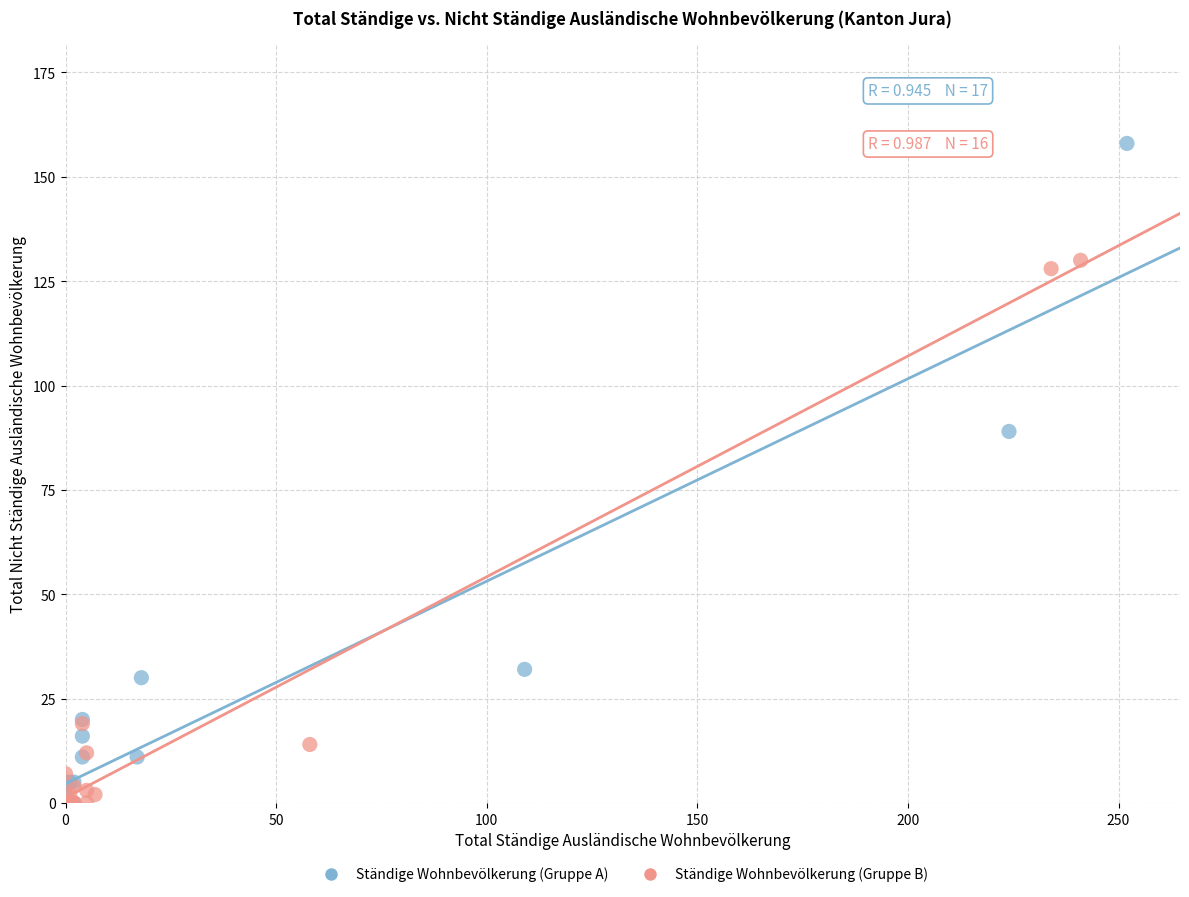

Which series reaches the maximum Y coordinate?

Ständige Wohnbevölkerung (Gruppe A)